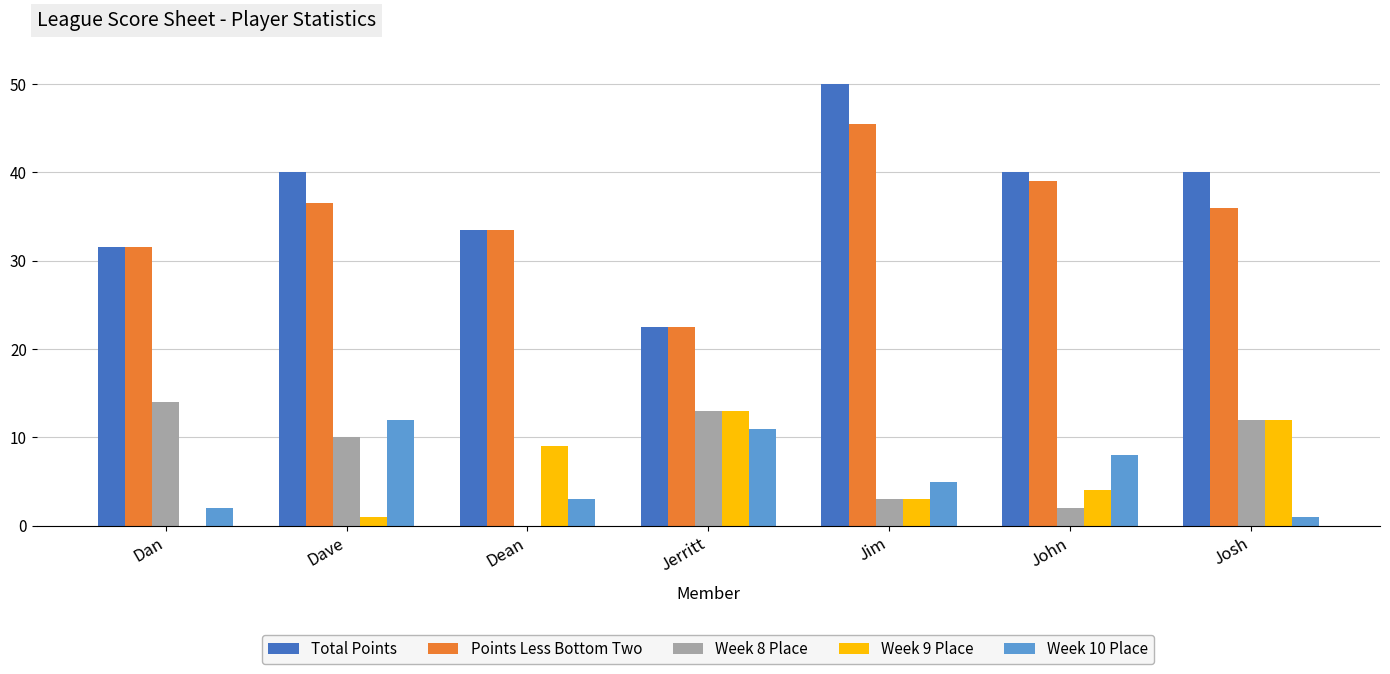

Is the value of Week 8 Place at Jerritt greater than the value of Total Points at Josh?

No